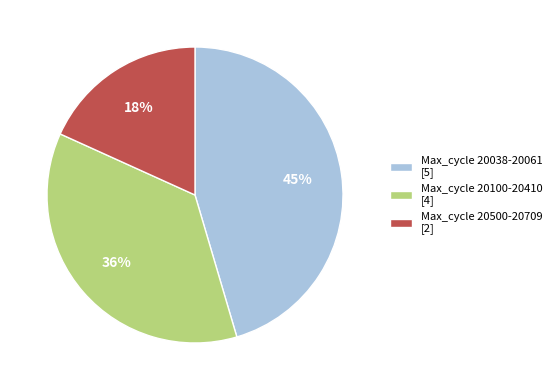

How many segments does this pie chart have?

3